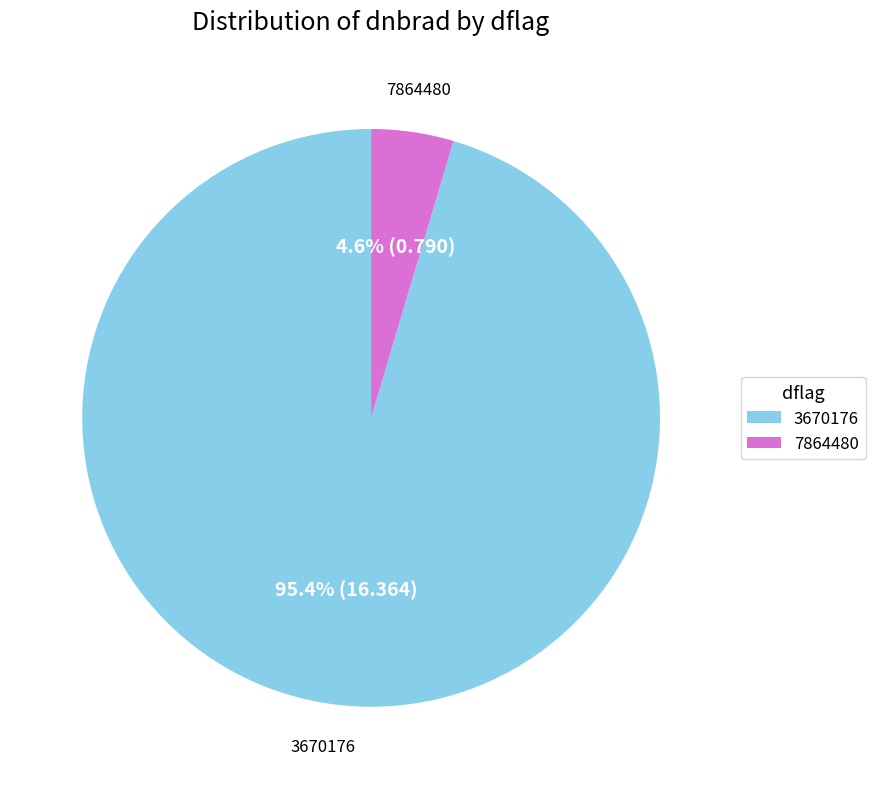

Do 7864480 and 3670176 together represent more than half of the pie?

Yes